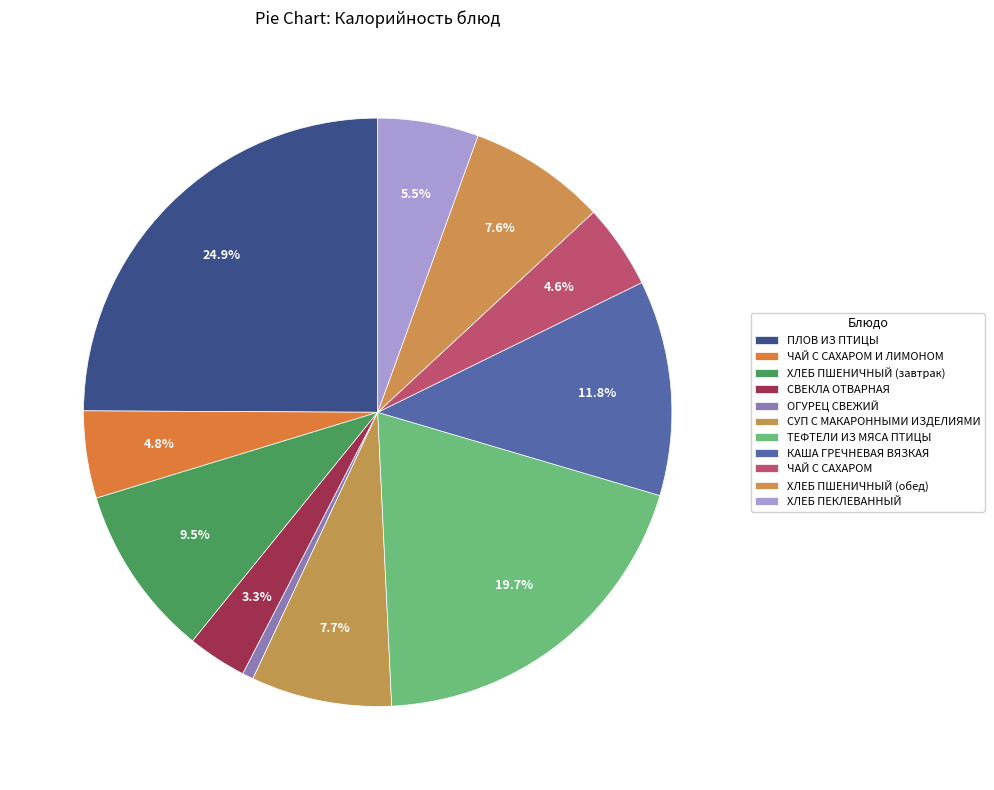

Which category has the smallest portion of the pie?

ОГУРЕЦ СВЕЖИЙ